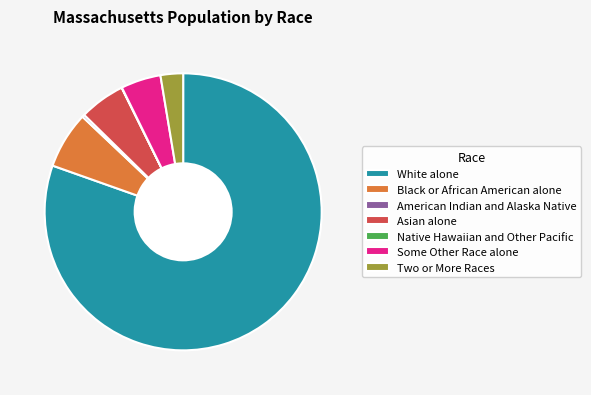

Is there any slice that represents more than half of the pie?

Yes